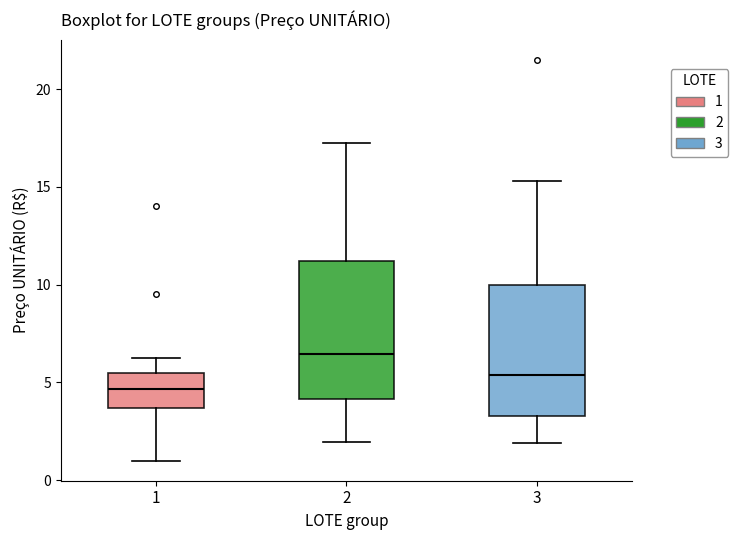

Reading left to right, read every box against the y-axis: the position of its median line, the range the box covers, and the ends of its whiskers. The values are not printed on the chart, so give them approximately, as read against the axis.

1: median 4.5, box 3.5 to 5.5, whiskers 1.0 to 6.5
2: median 6.5, box 4.0 to 11.0, whiskers 2.0 to 17.5
3: median 5.5, box 3.5 to 10.0, whiskers 2.0 to 15.5